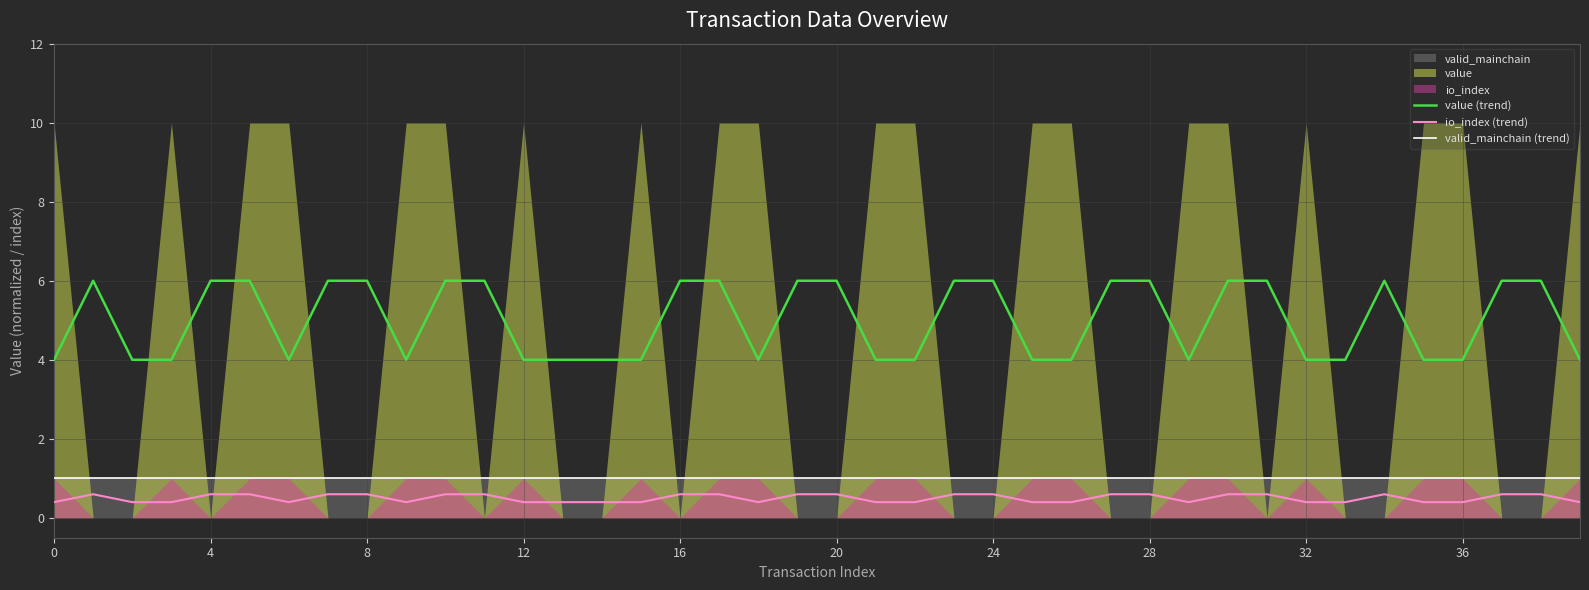

What is the total value across all series at 14?

5.4